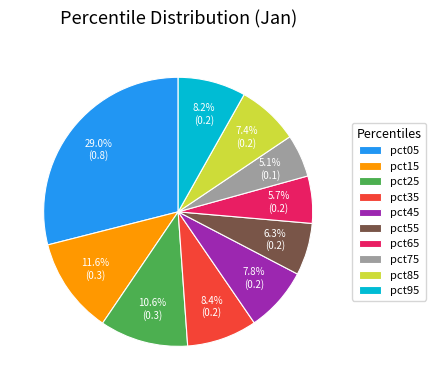

To the nearest percent, what is the difference between the largest and smallest slice percentages?

24%